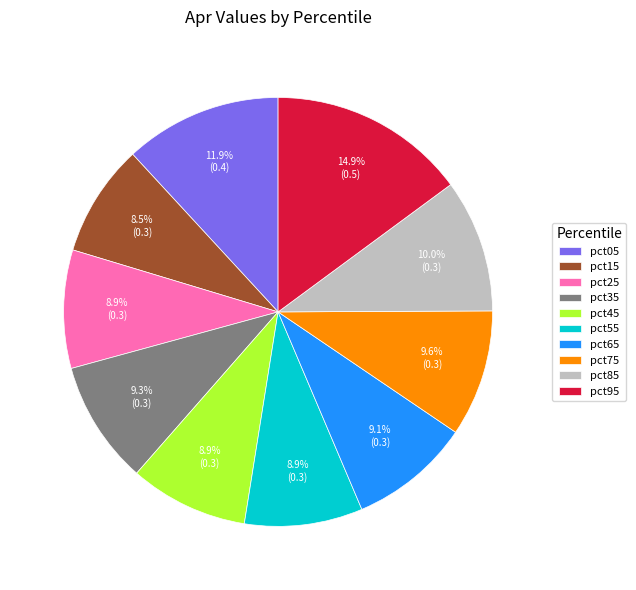

Is the sum of pct35 and pct25 greater than half?

No